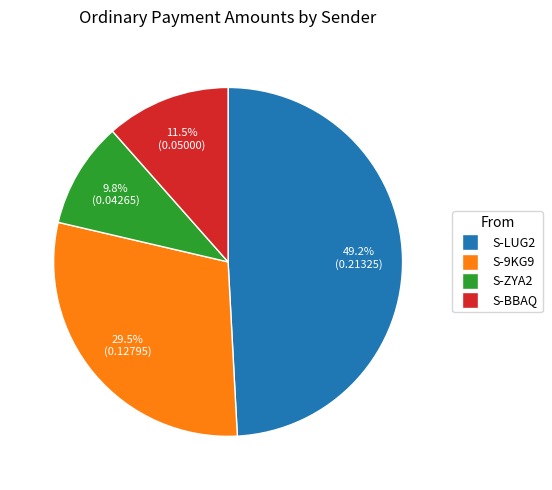

Does any single category account for the majority?

No